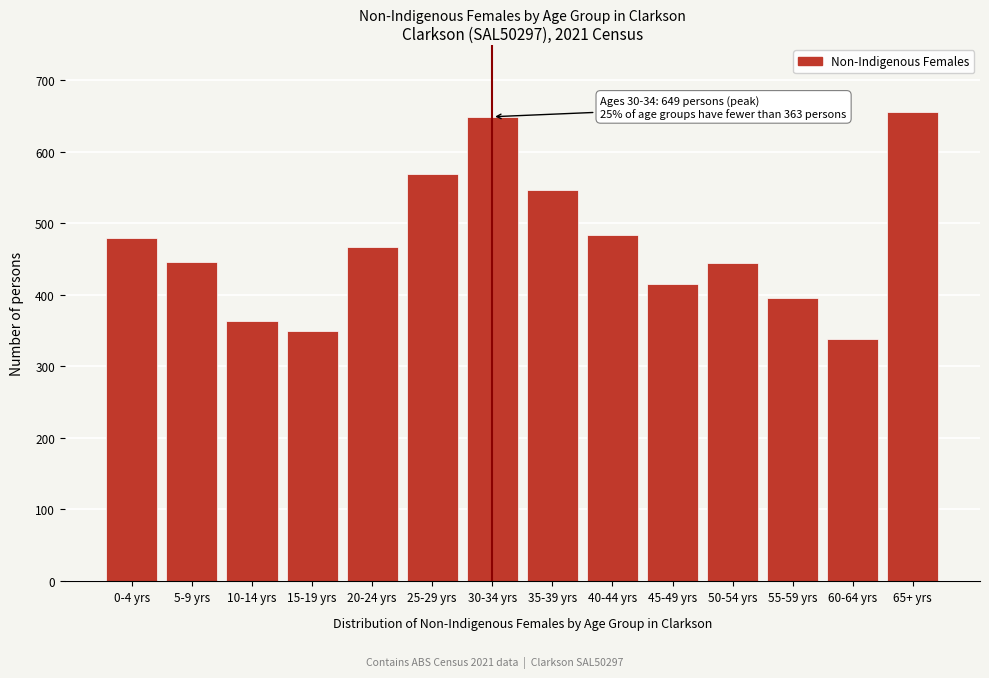

What is the change in value from 5-9 yrs to 45-49 yrs?

-31